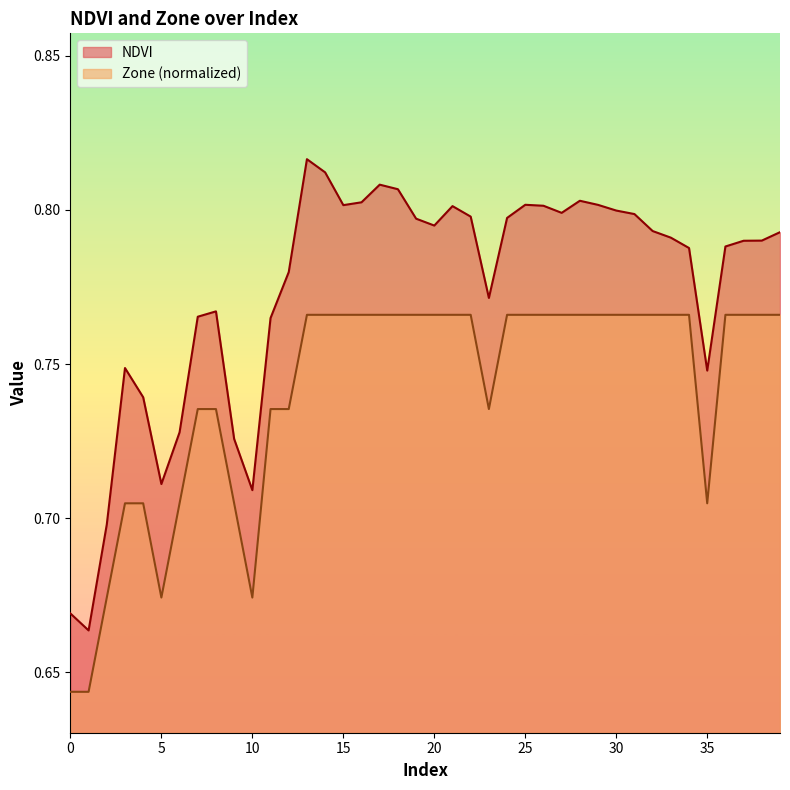

What is the value of the NDVI point at the 31st from the left?

0.8